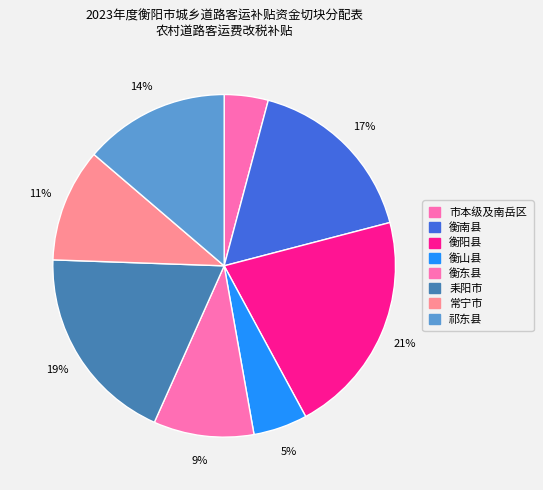

Which category has the biggest portion of the pie?

衡阳县